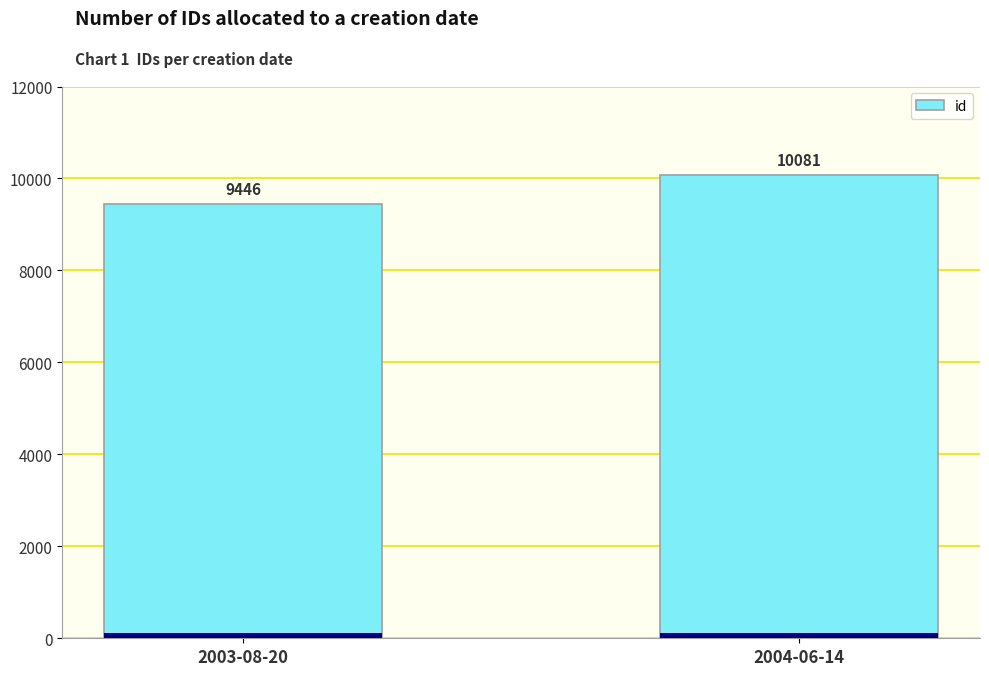

Is it true that the value at 2004-06-14 is 15962?

False